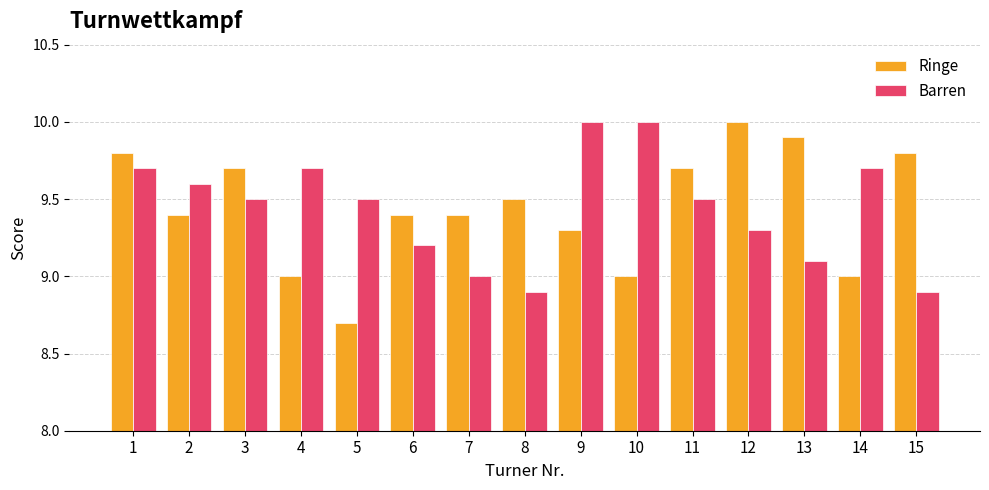

What is the spread (max minus min) of values at 6?

0.2